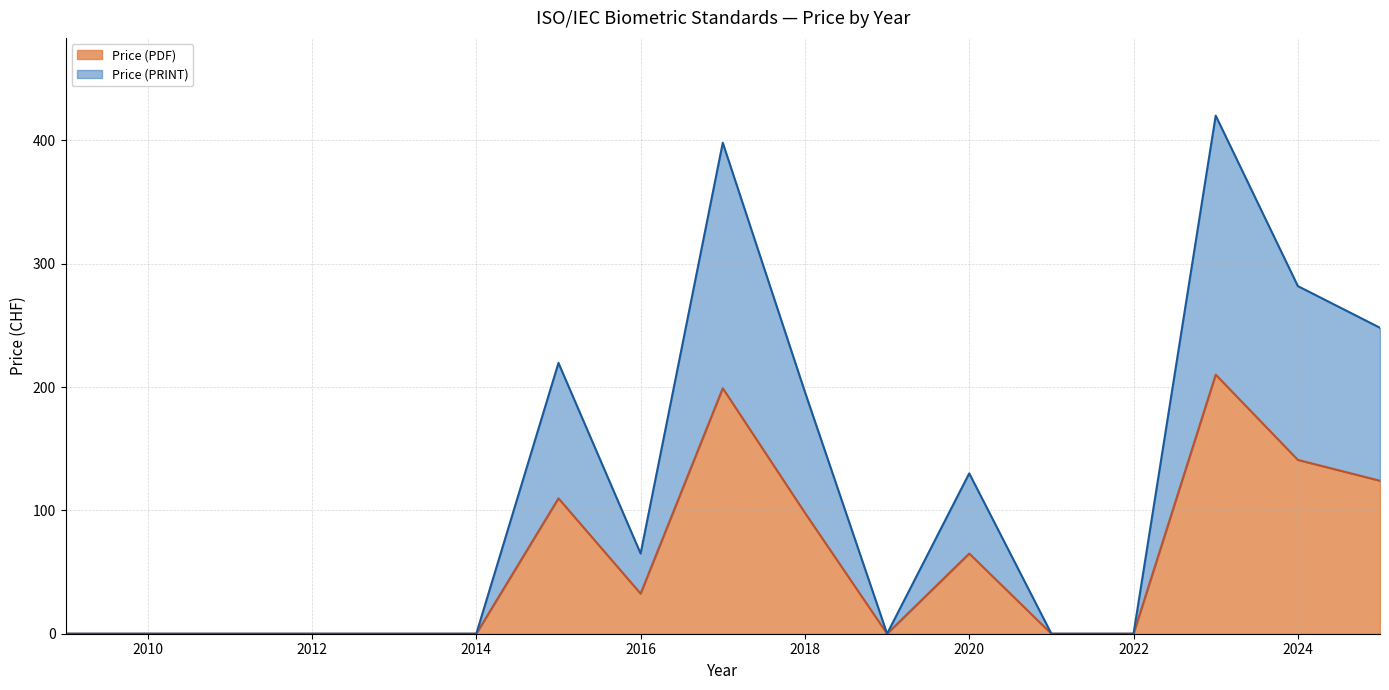

At which category does the chart reach its minimum across all series?

2009